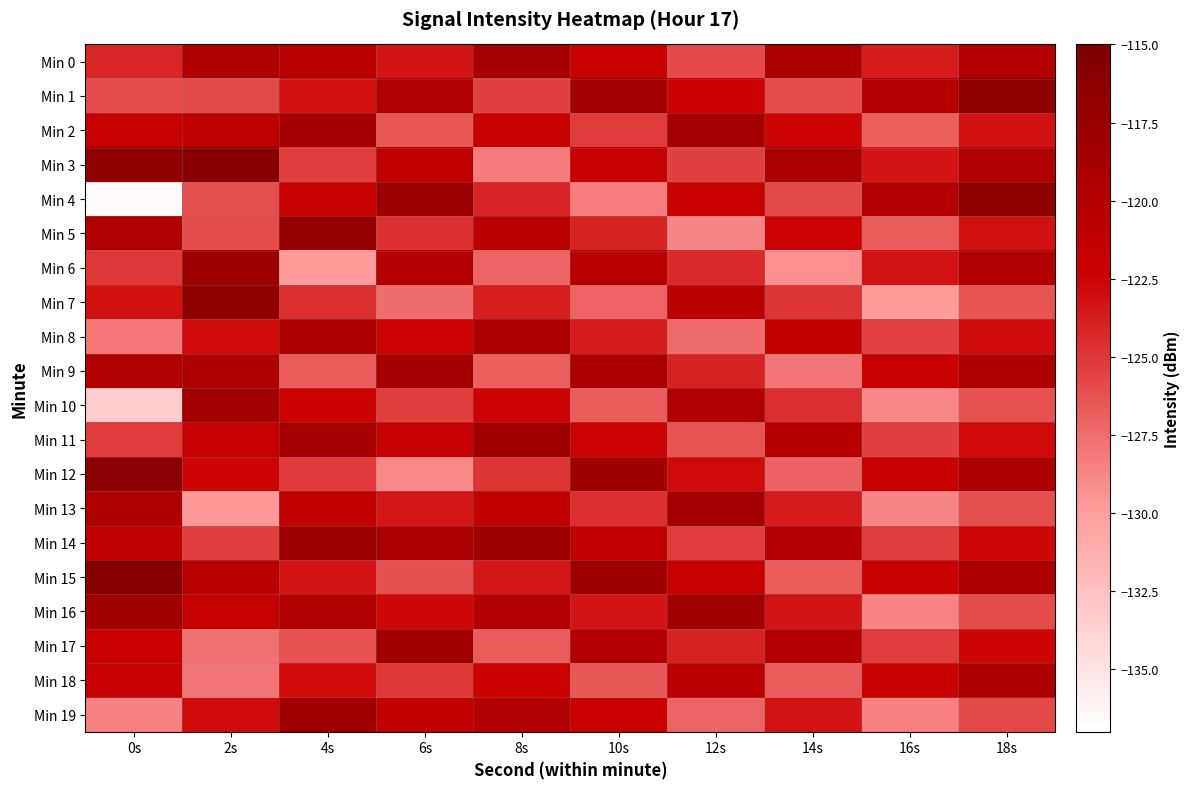

Count the number of categories in the chart.

10